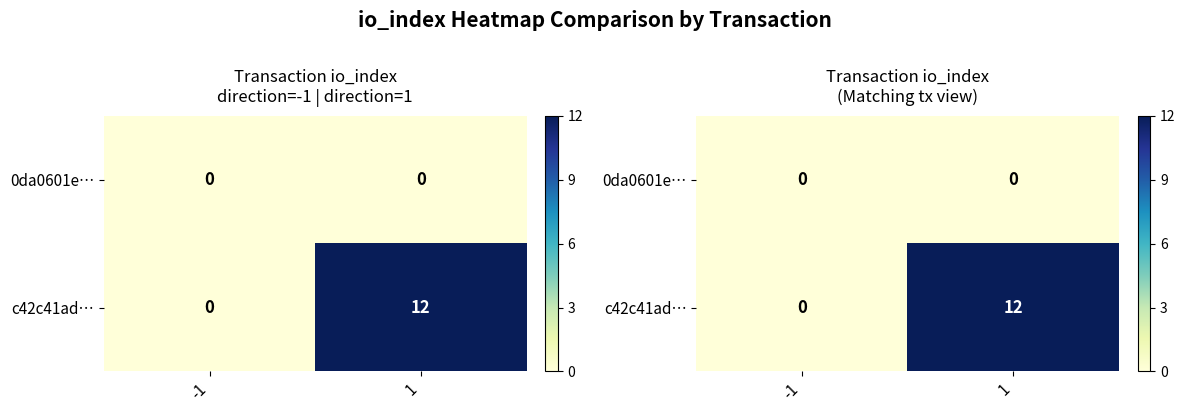

List the labels in order of 0da0601e… value, smallest first.

-1, 1